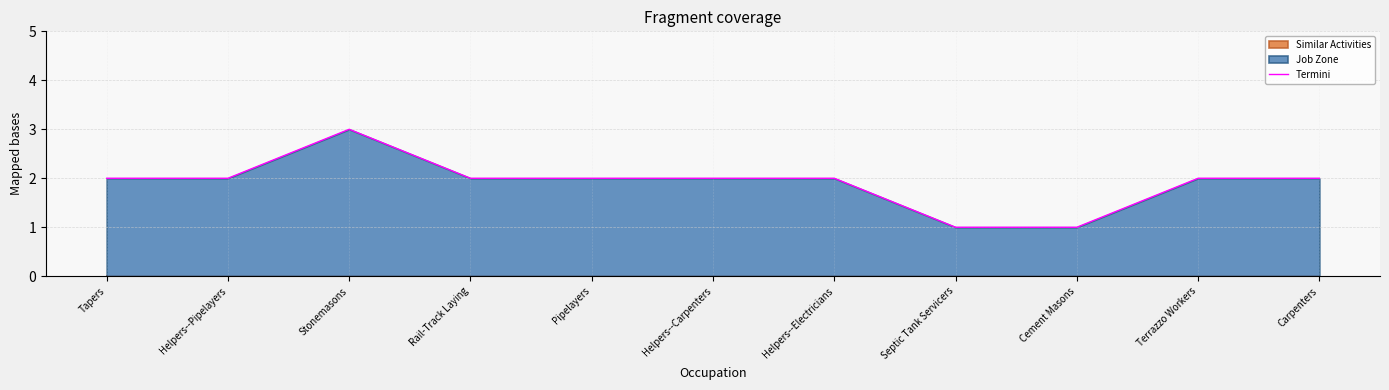

How many data points are less than 2?

2